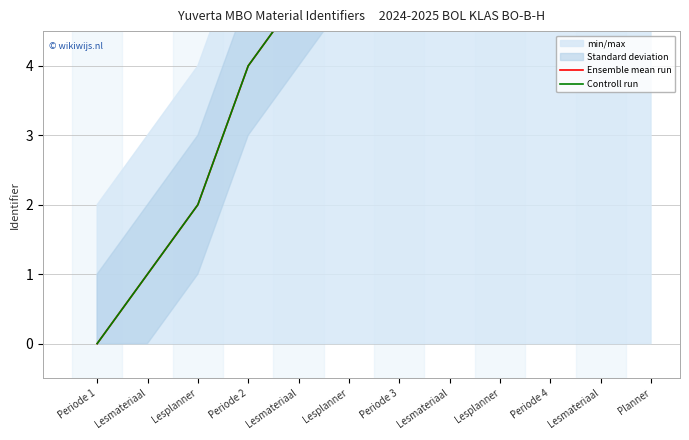

Which has a higher value, Lesplanner or Lesmateriaal?

Lesmateriaal